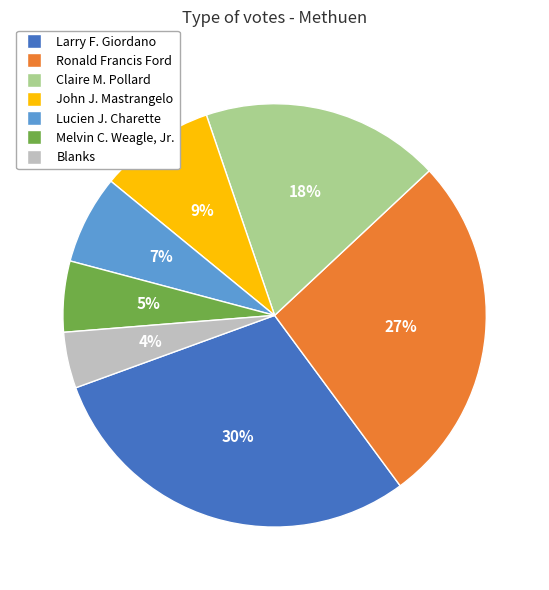

How many slices are in this pie chart?

7